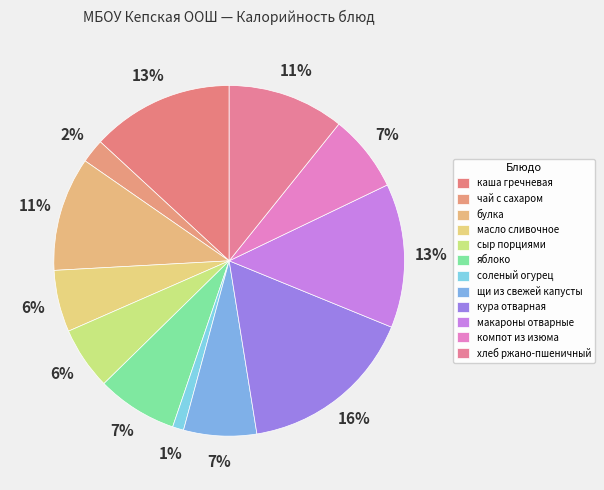

How many slices are in this pie chart?

12